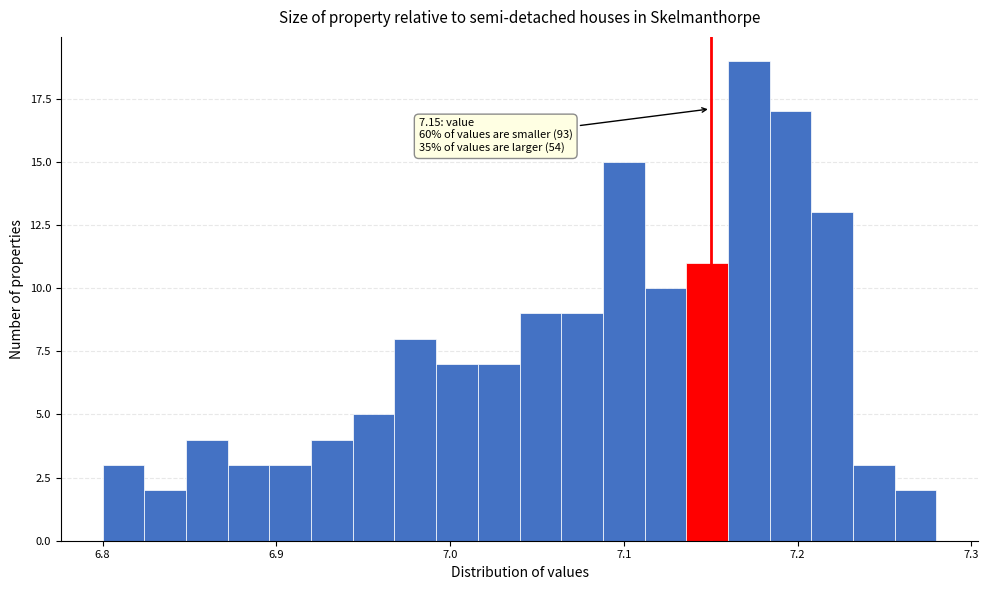

Read against the x-axis, roughly where is the centre of the tallest bar?

7.17